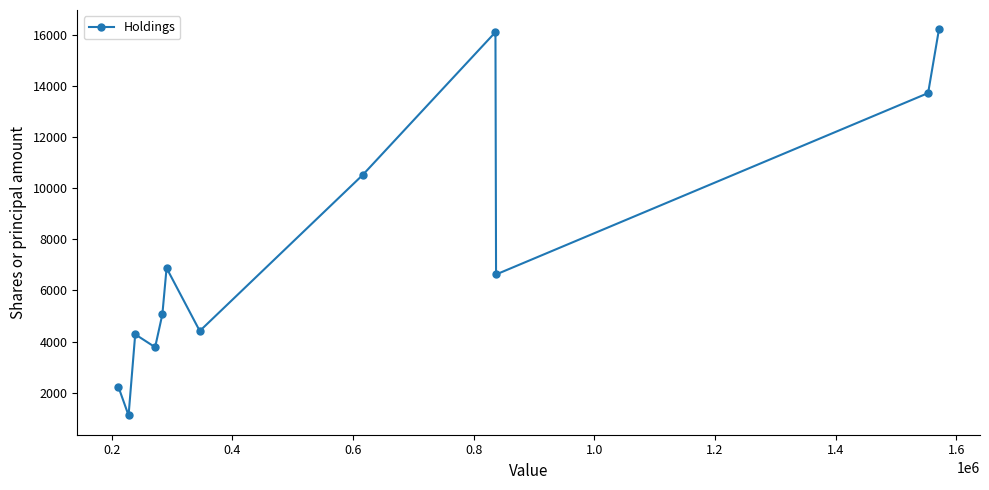

What is the sum of all values?

91015